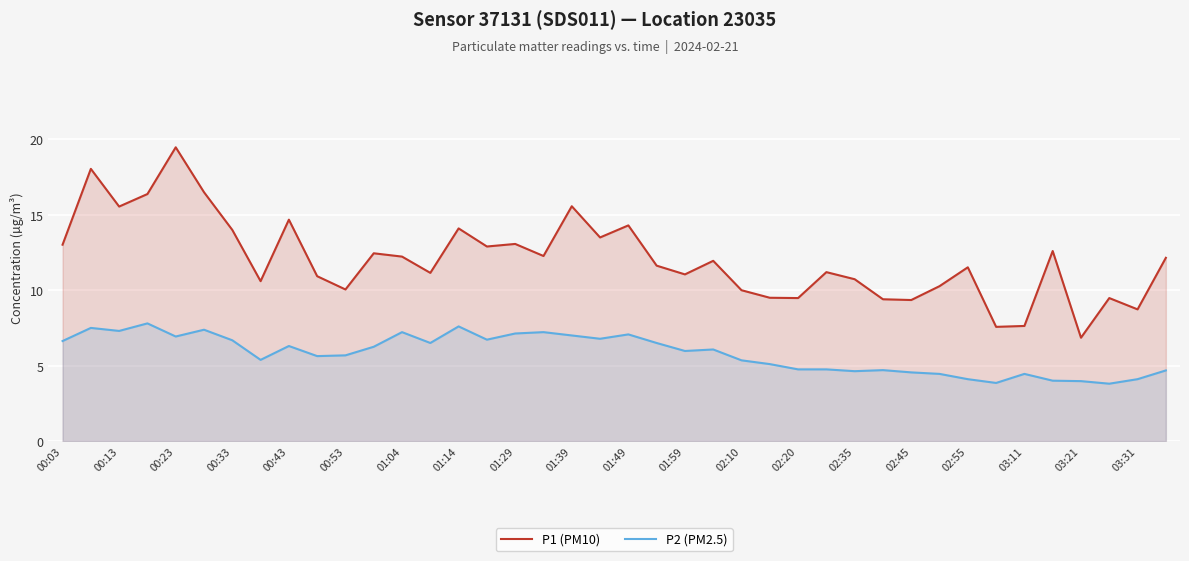

At which label does P1 (PM10) first exceed 11?

00:03